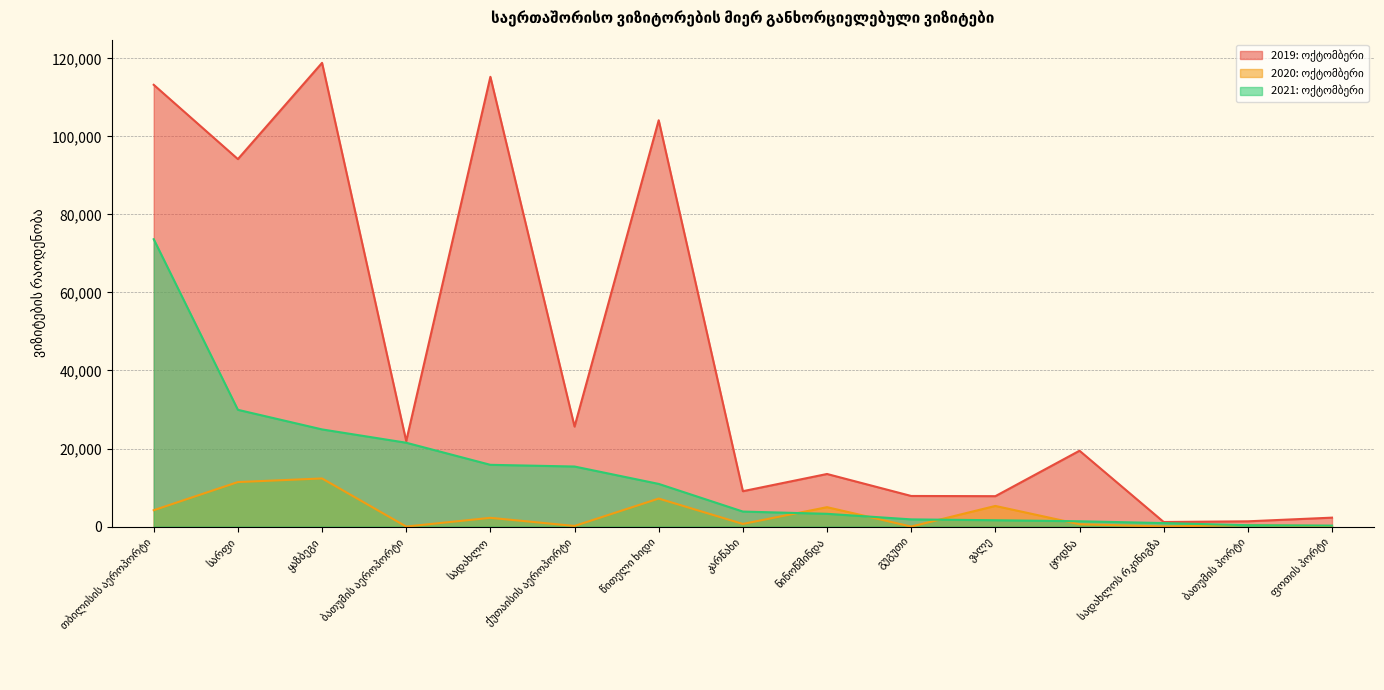

What is the label of the 11th point from the right?

სადახლო